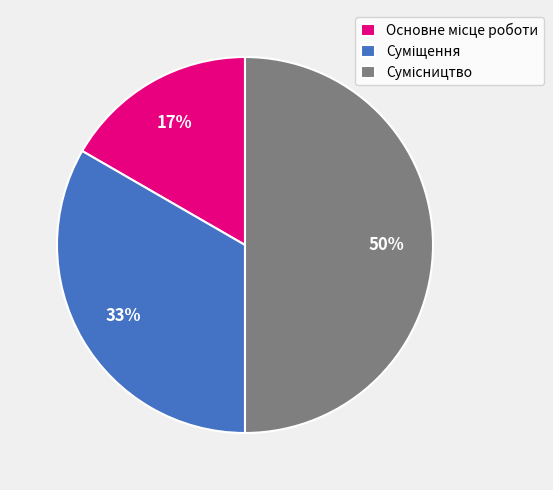

To the nearest percent, what is the difference between the largest and smallest slice percentages?

33%